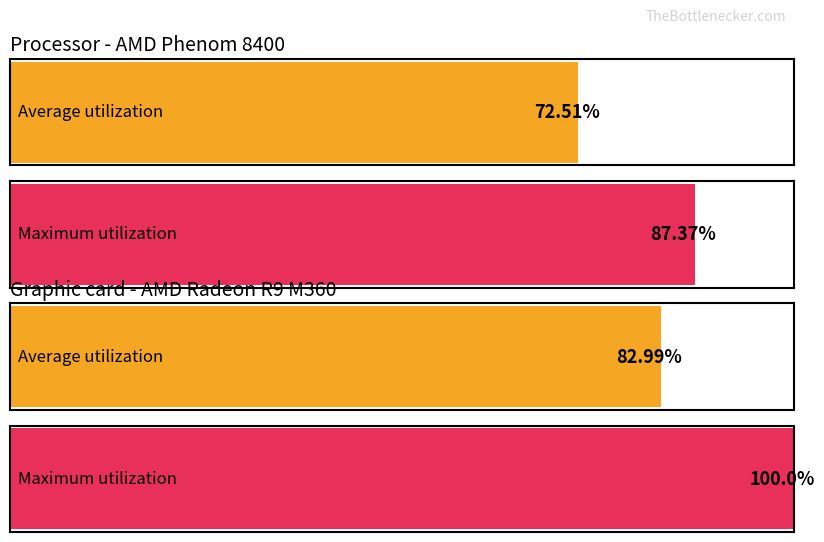

How many bars are there in each group?

2